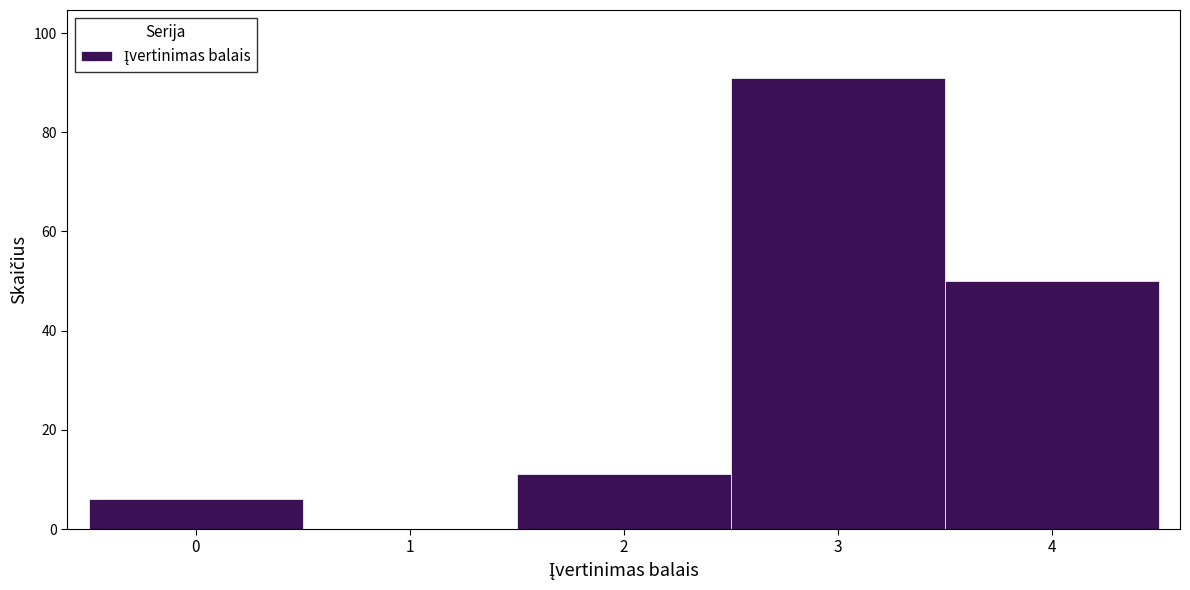

Reading left to right, transcribe all the data shown in this chart.

0=6	1=0	2=11	3=91	4=50